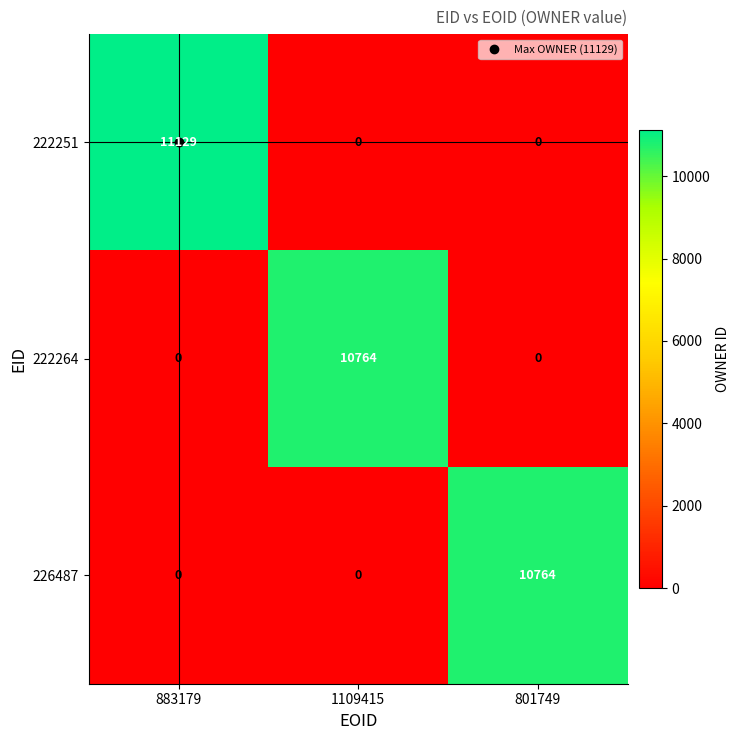

The 222251 series shows 0 at 1109415. True or false?

True